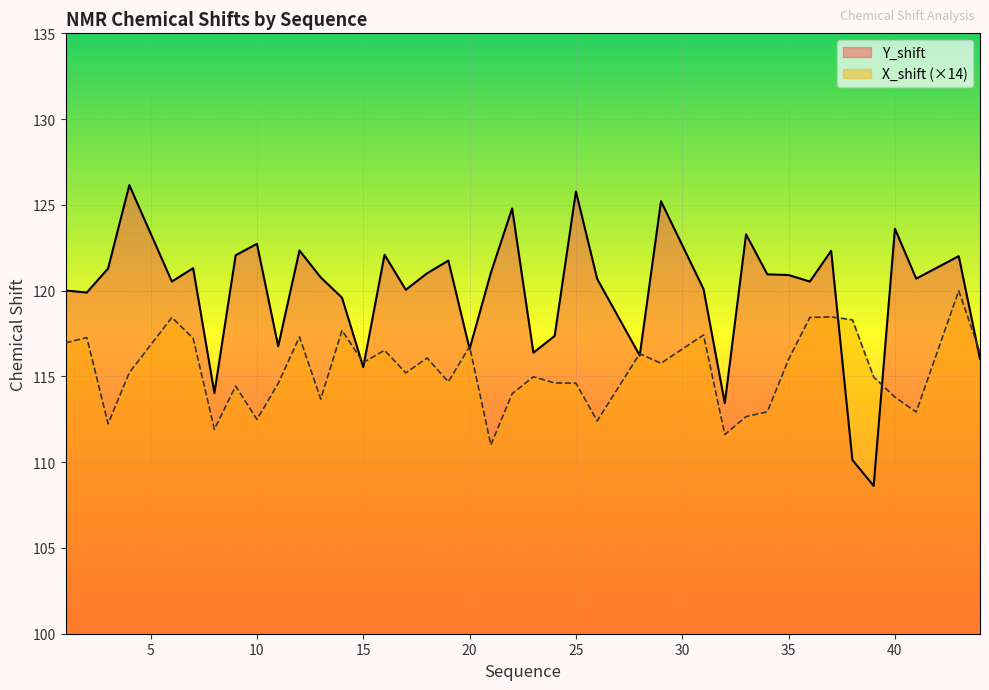

Between 13 and 14, which series saw the biggest shift?

X_shift